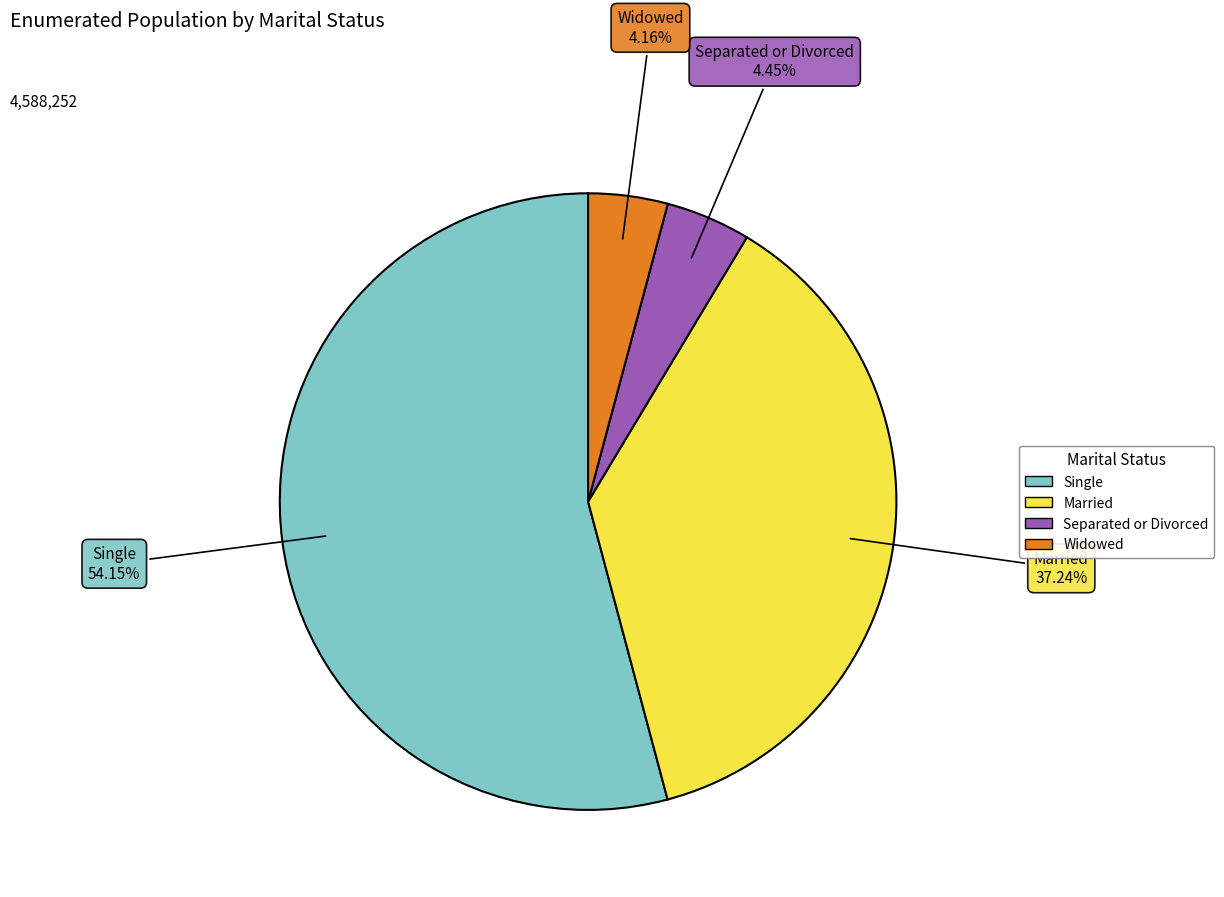

The Married slice represents 23% of the pie. True or false?

False